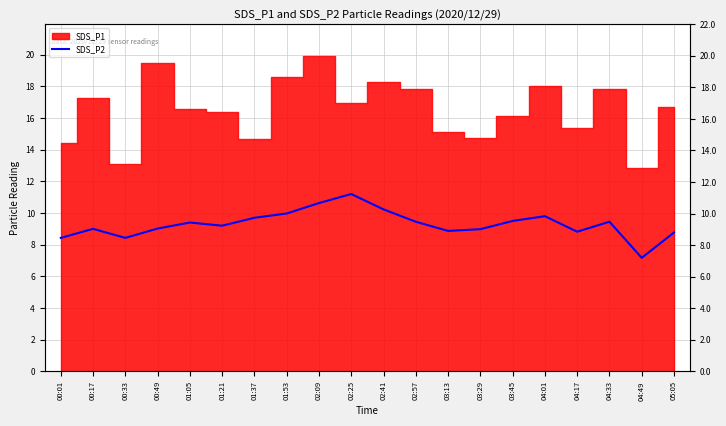

The chart shows a value of 14.5 at 05:05. True or false?

False